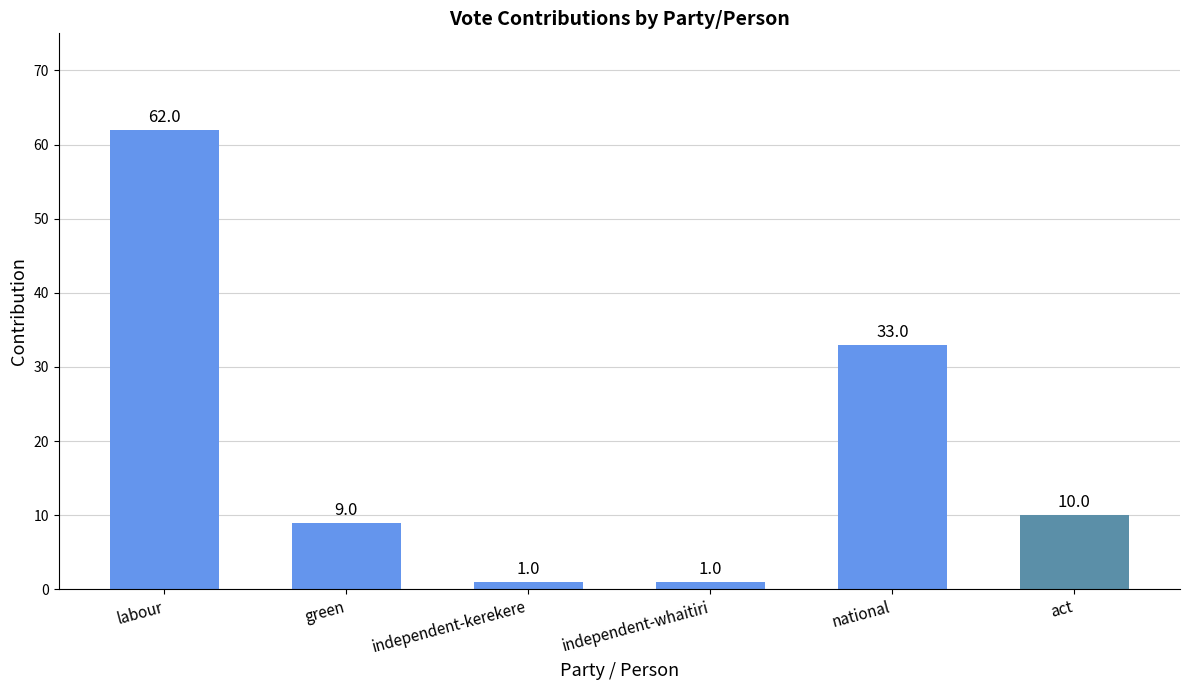

How many distinct data groups are displayed?

1